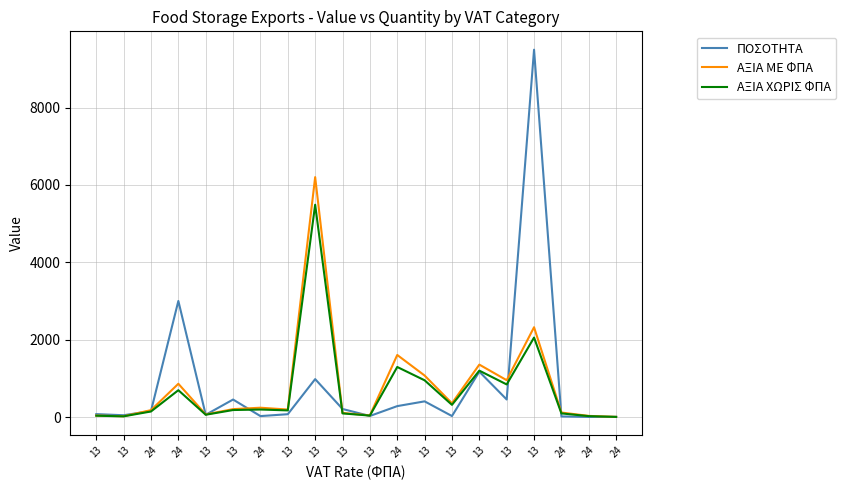

At 13, list the series in order from largest to smallest.

ΠΟΣΟΤΗΤΑ, ΑΞΙΑ ΜΕ ΦΠΑ, ΑΞΙΑ ΧΩΡΙΣ ΦΠΑ